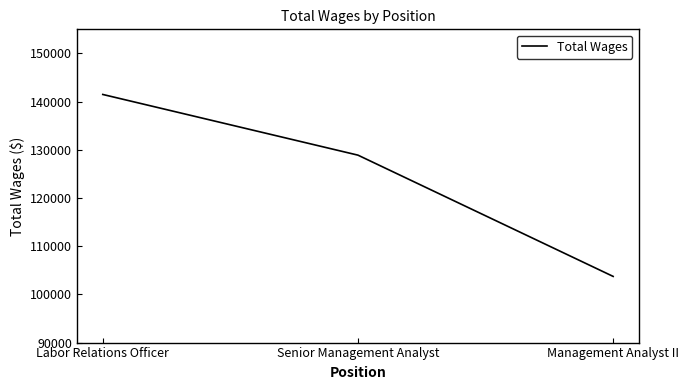

Reading right to left, list all the values displayed in this chart.

103731	128894	141486